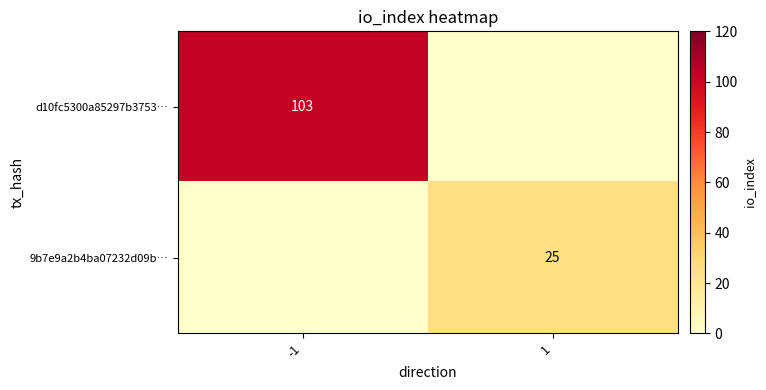

What is the difference between the highest and lowest values at 1?

25